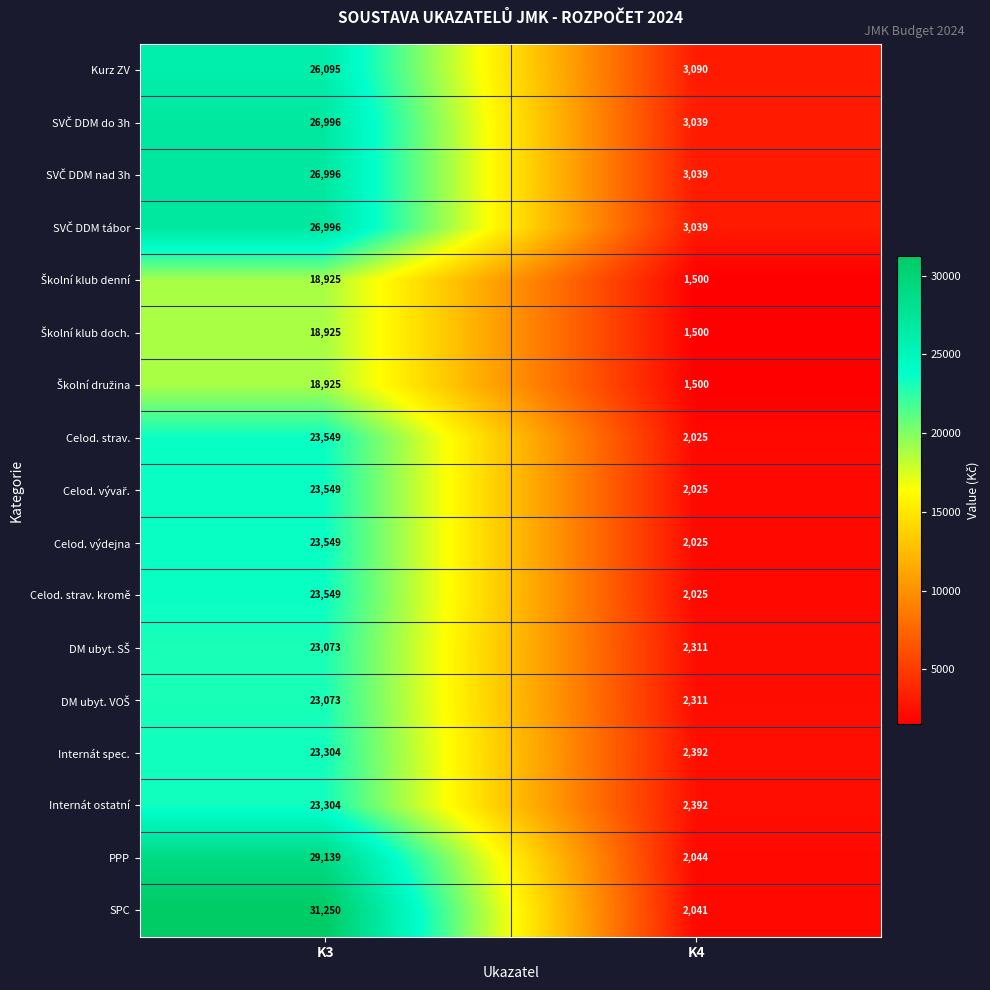

Which series changed the most between K3 and K4?

SPC